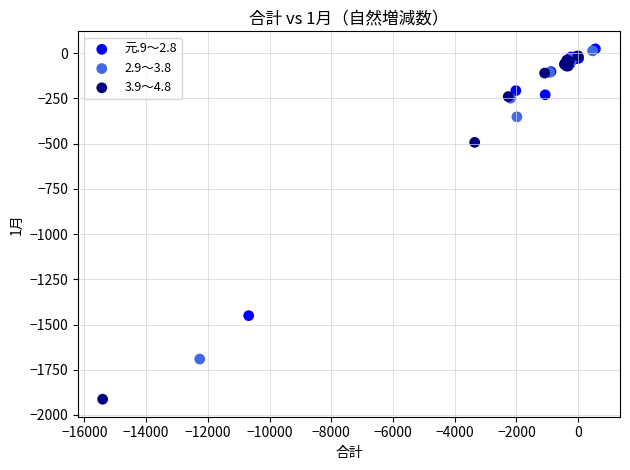

Which series has the largest Y range (max minus min)?

3.9～4.8